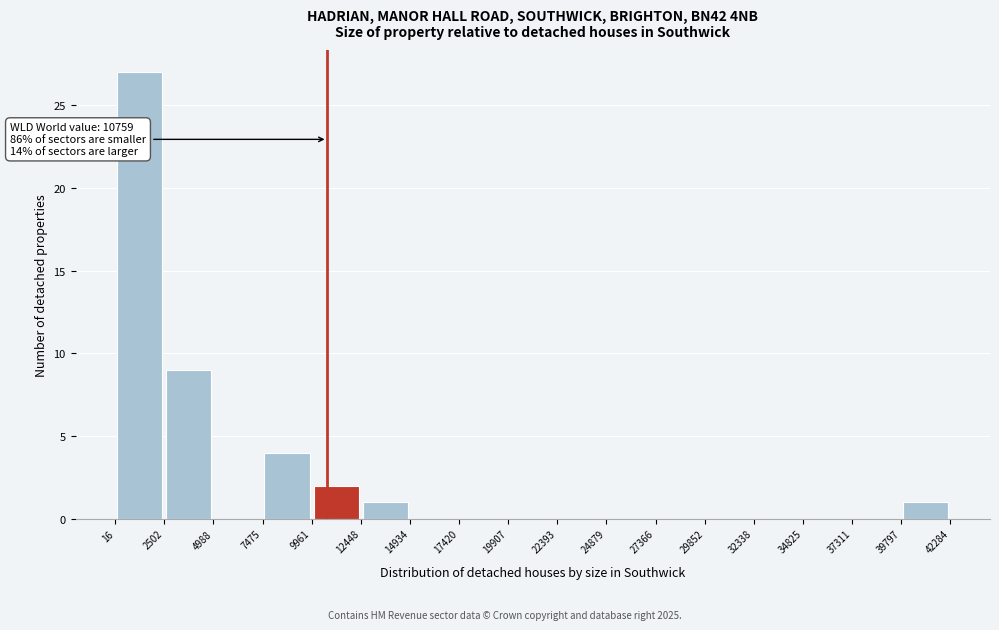

Over which range of the x-axis is the bar tallest?

16 to 2502